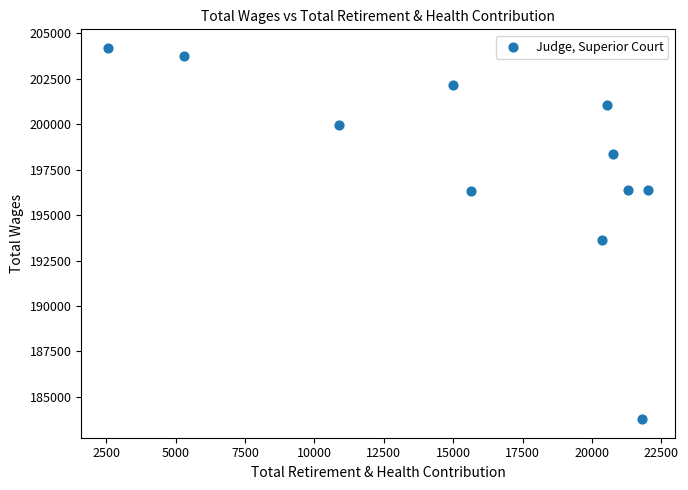

What Y value in the scatter plot is closest to 193985?

193635.5